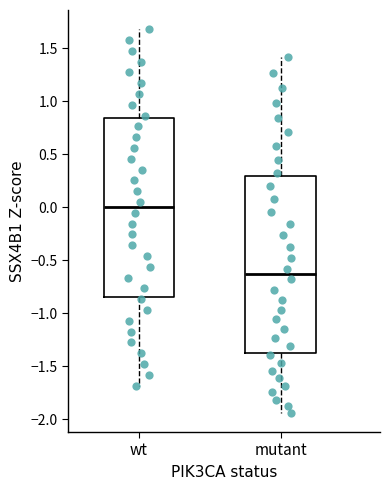

Where is the lower edge of the box for mutant on the y-axis? The values are not printed on the chart, so give them approximately, as read against the axis.

-1.35